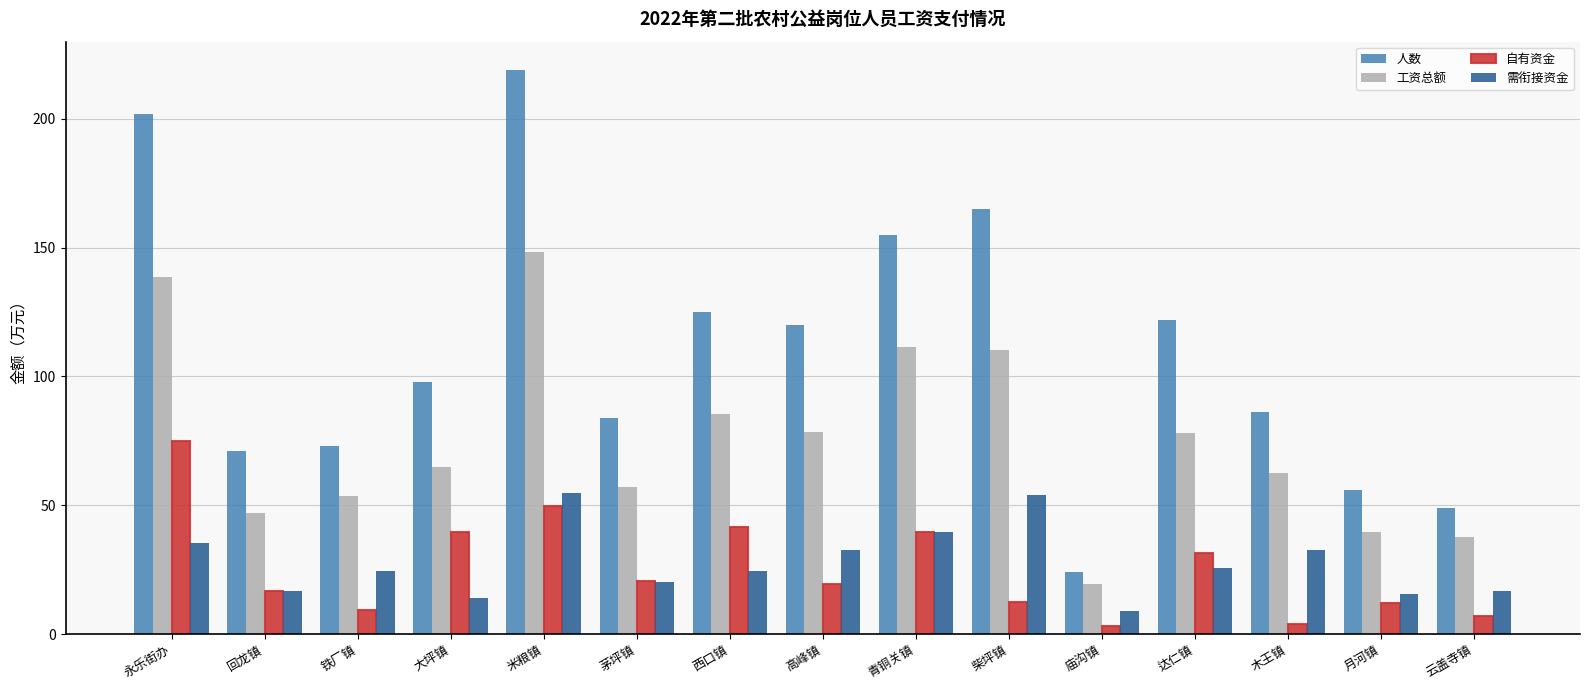

Rank the series at 西口镇 from highest to lowest value.

人数, 工资总额, 自有资金, 需衔接资金